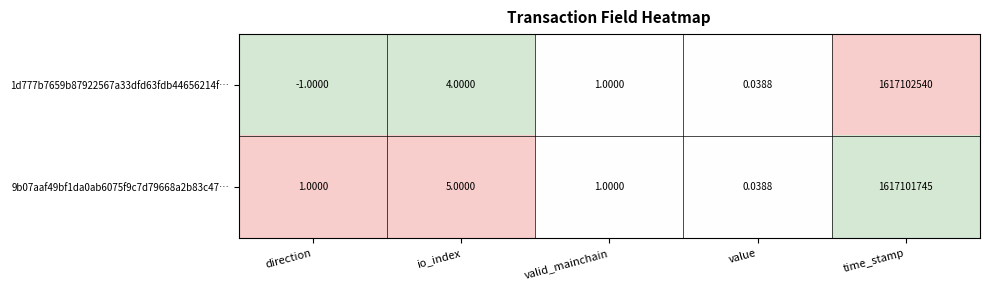

How many distinct data groups are displayed?

2